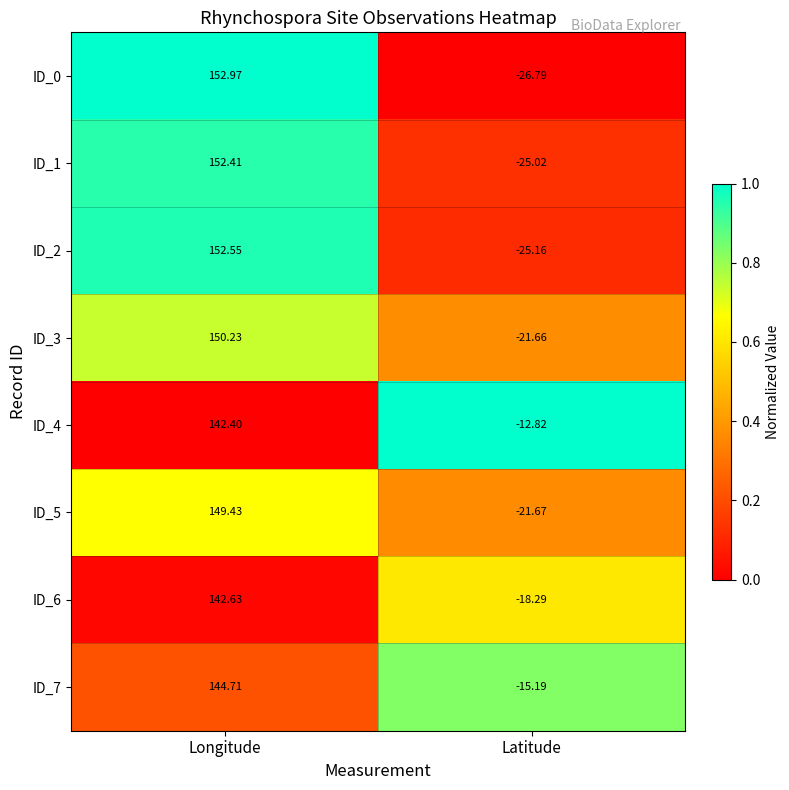

What is the total value across all series at Latitude?

-166.6